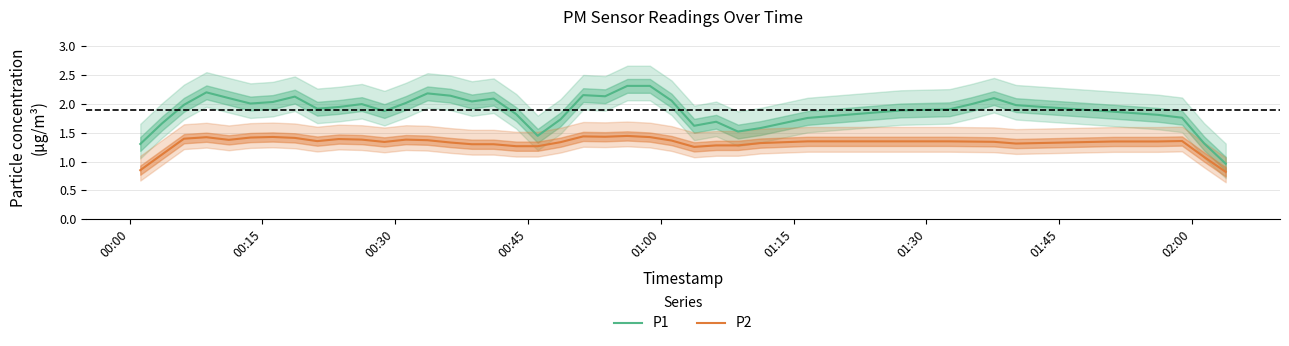

Count the P2 values in the range 1 to 2.

38